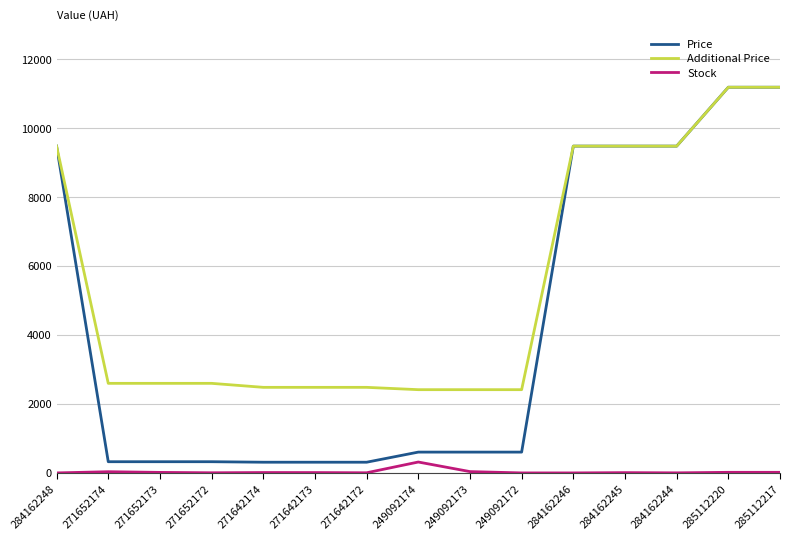

True or false: Stock and Price intersect in this chart.

False